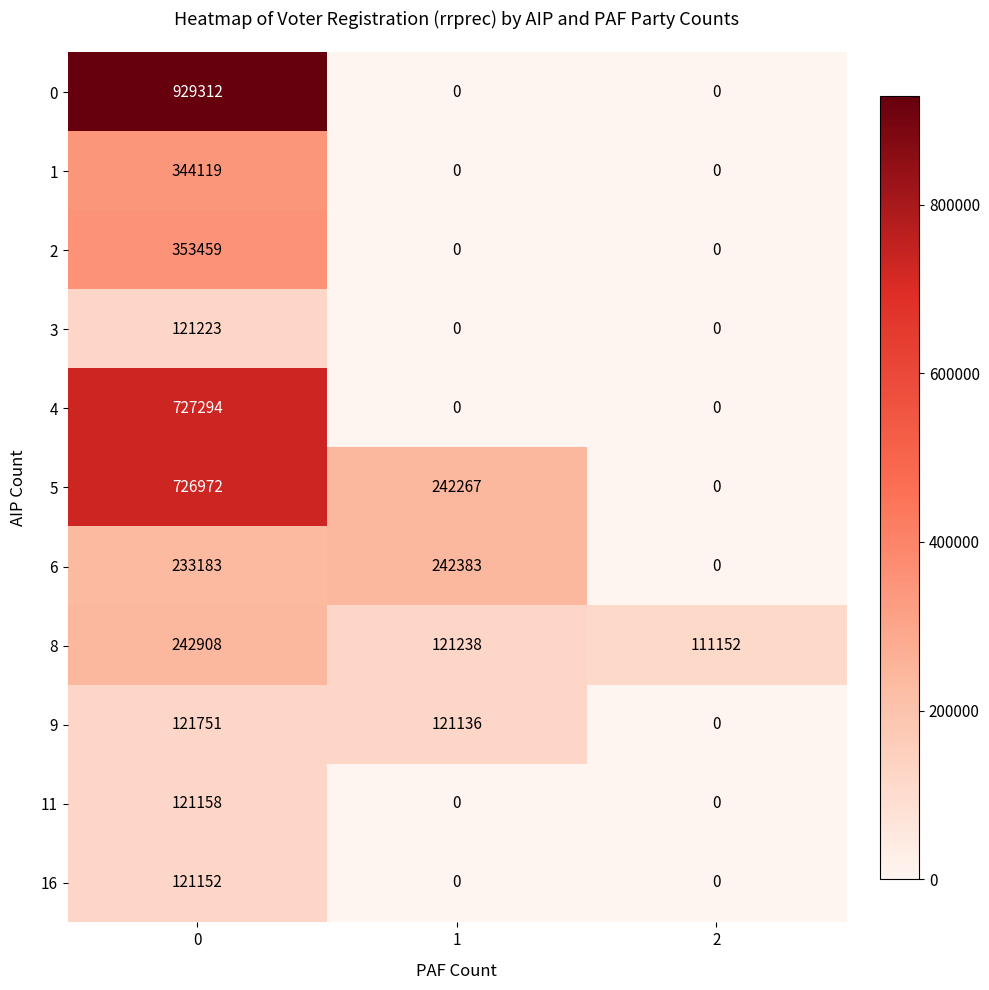

How many distinct data groups are displayed?

11